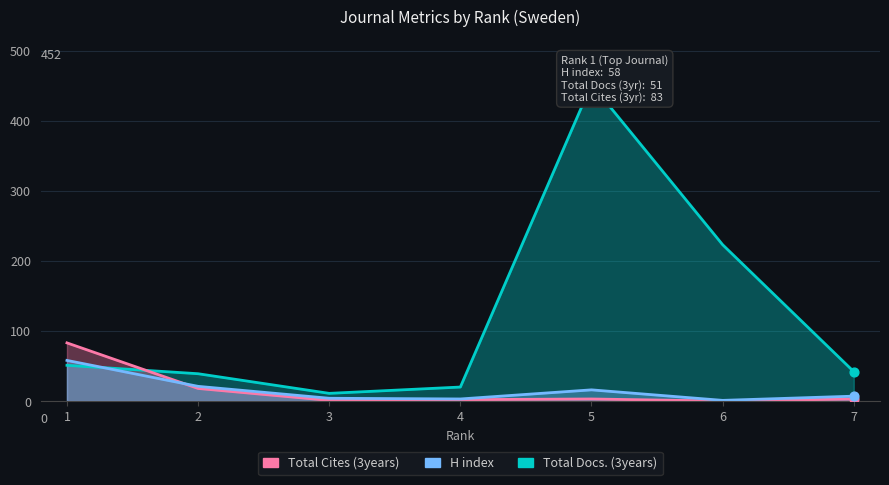

Which series has the widest spread of Y values?

Total Docs. (3years)